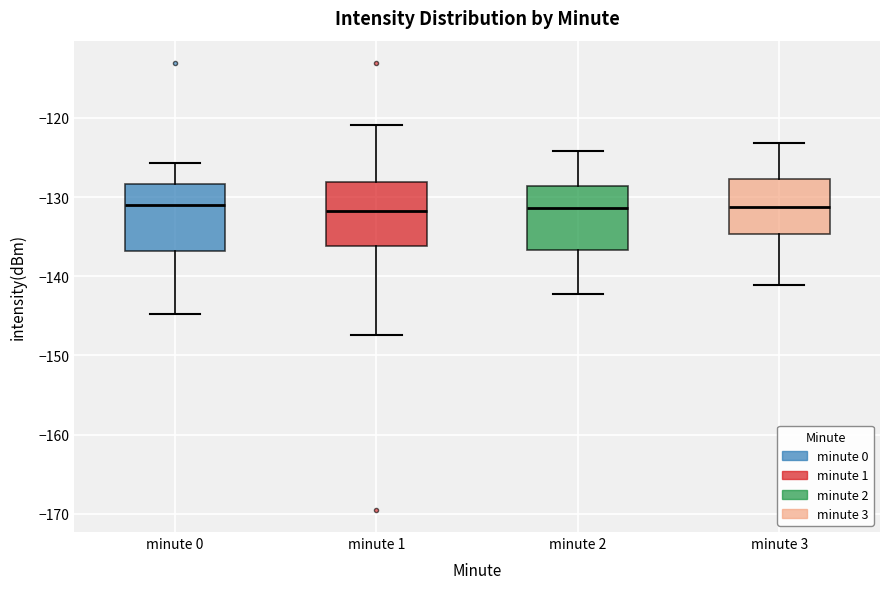

Reading left to right, transcribe this box plot: for each box, give where its median line is, the range the box spans, and where its two whiskers end, as read against the y-axis. The values are not printed on the chart, so give them approximately, as read against the axis.

minute 0: median -131, box -137 to -128, whiskers -145 to -126
minute 1: median -132, box -136 to -128, whiskers -147 to -121
minute 2: median -131, box -137 to -129, whiskers -142 to -124
minute 3: median -131, box -135 to -128, whiskers -141 to -123